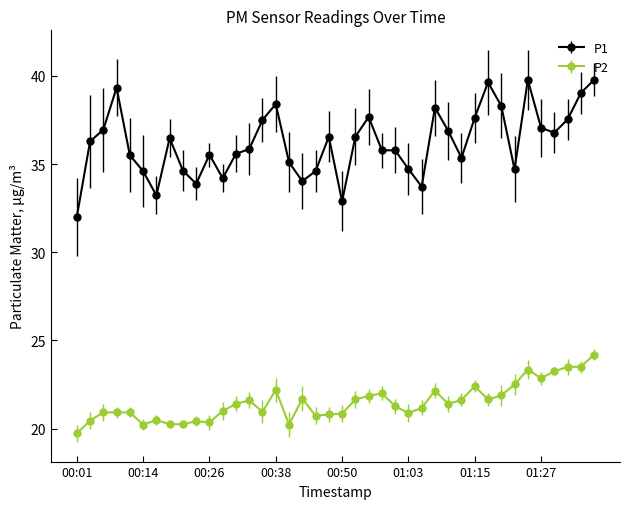

What is the maximum value for P2?

24.2